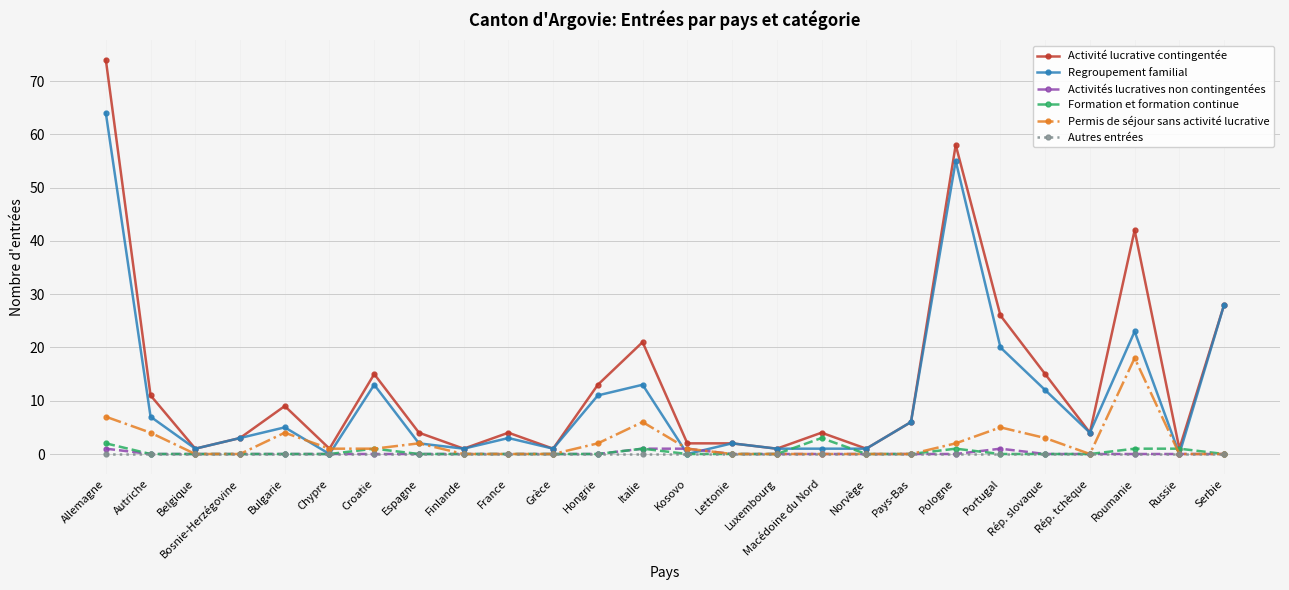

Does the chart display data point markers on the line(s)?

Yes